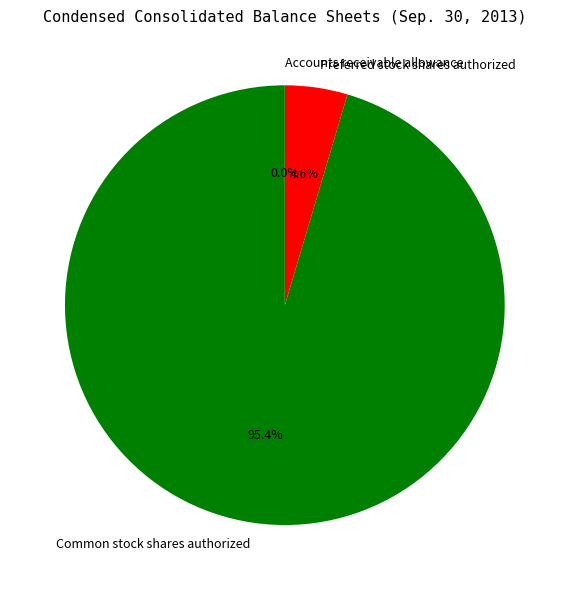

Which slice is the largest?

Common stock shares authorized